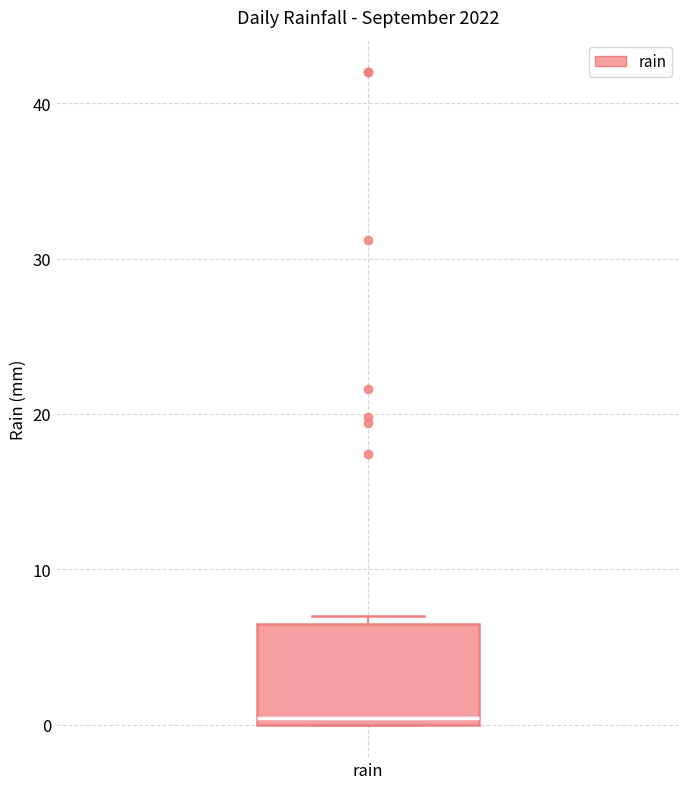

Read this box plot against the y-axis: the position of the median line, the range covered by the box, and the ends of both whiskers. The values are not printed on the chart, so give them approximately, as read against the axis.

median 0 (just above the box's lower edge), box 0 to 6, whiskers 0 to 7